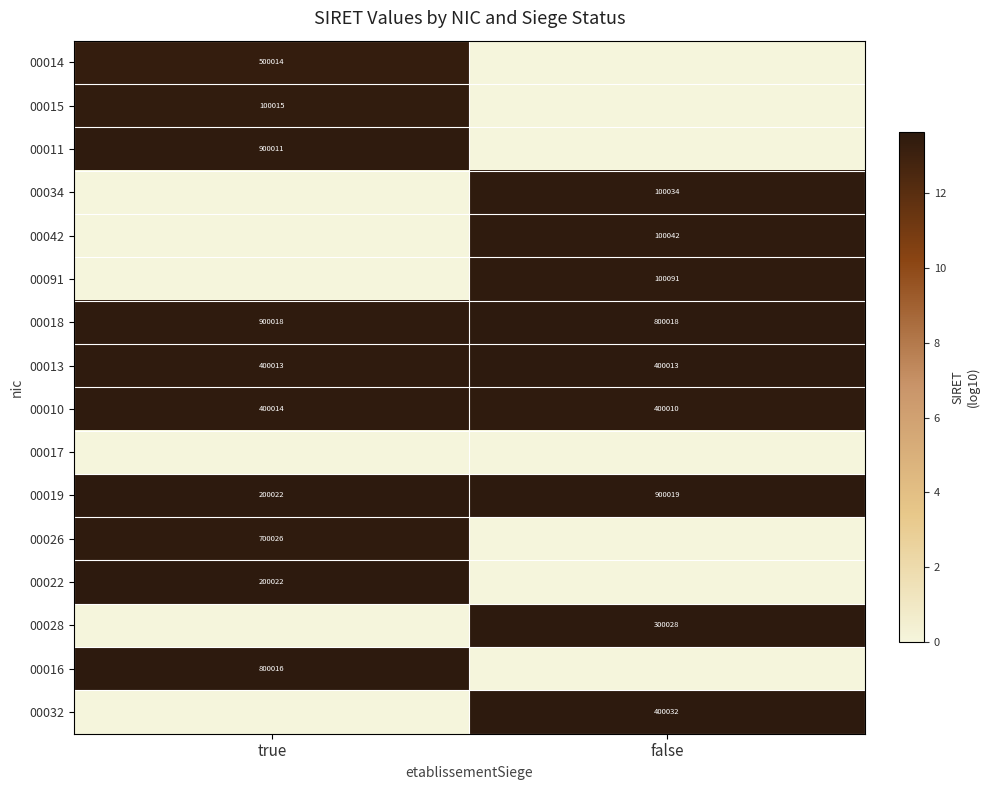

Which has a higher value, false or true?

true